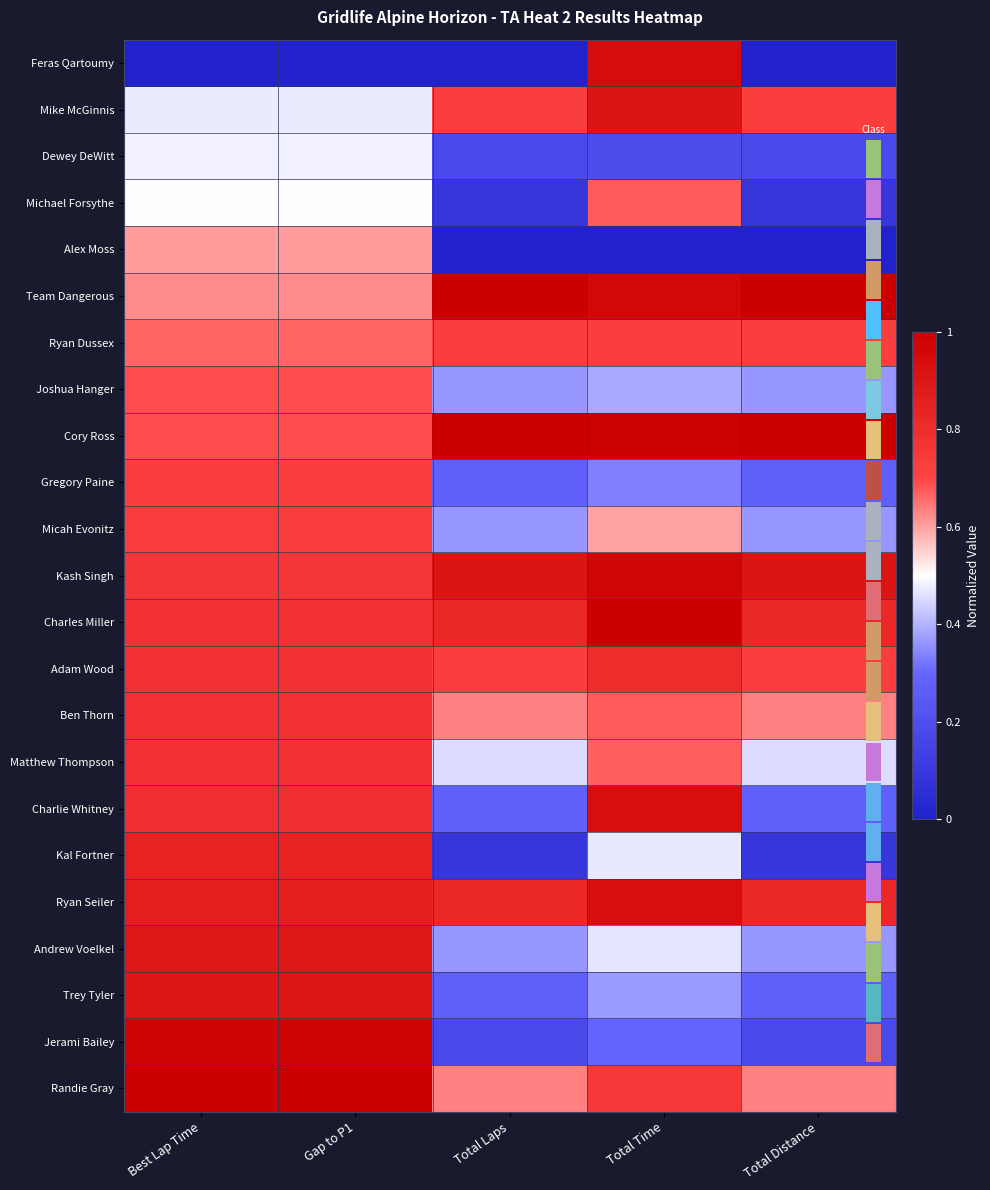

What is the average value of the Gregory Paine series?

0.5